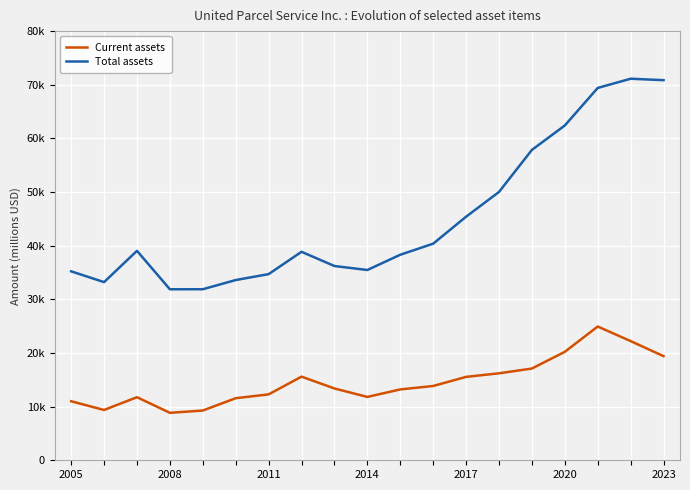

List the series in order of their peak value, lowest first.

Current assets, Total assets